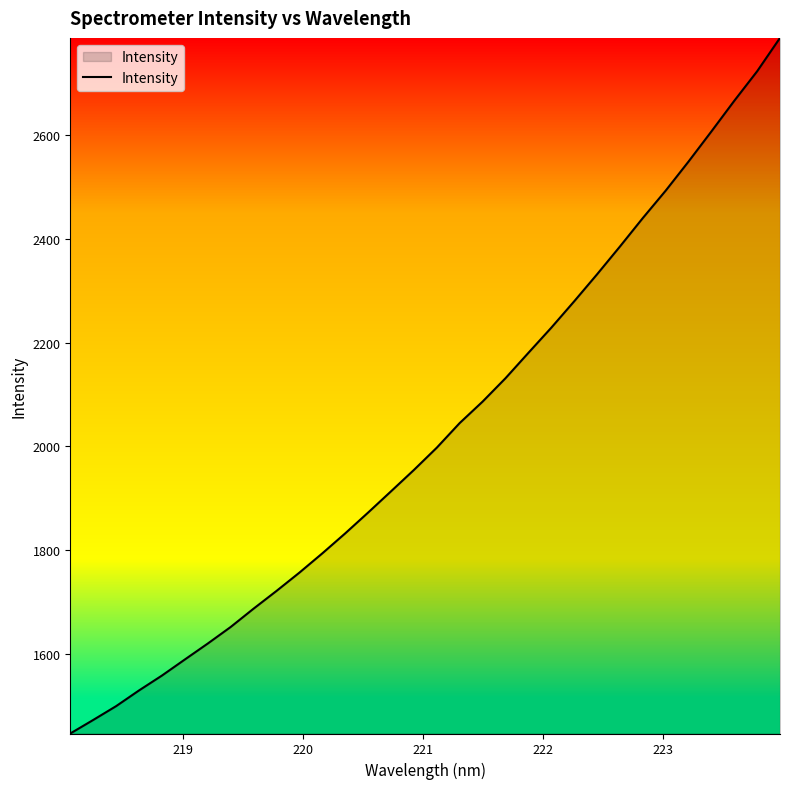

True or false: the data has more than 1 interior local peaks.

False